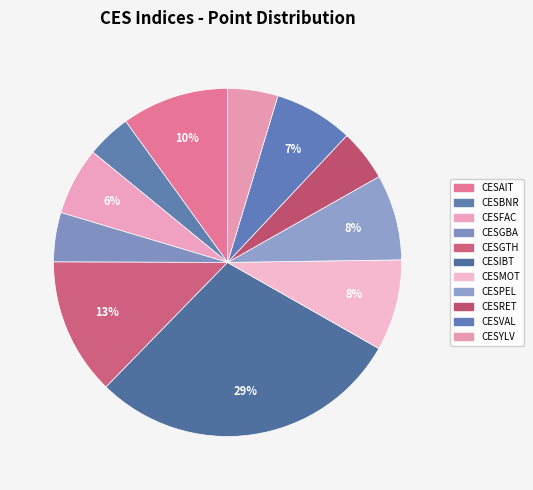

To the nearest percent, what portion does CESPEL represent?

8%